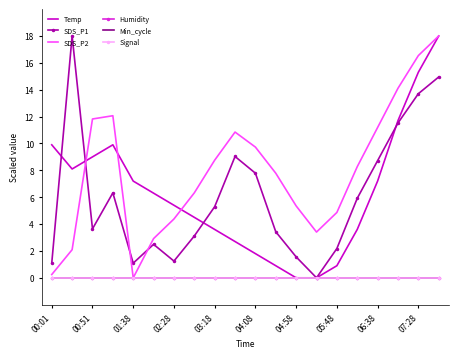

Which series has the largest total across all categories?

SDS_P2